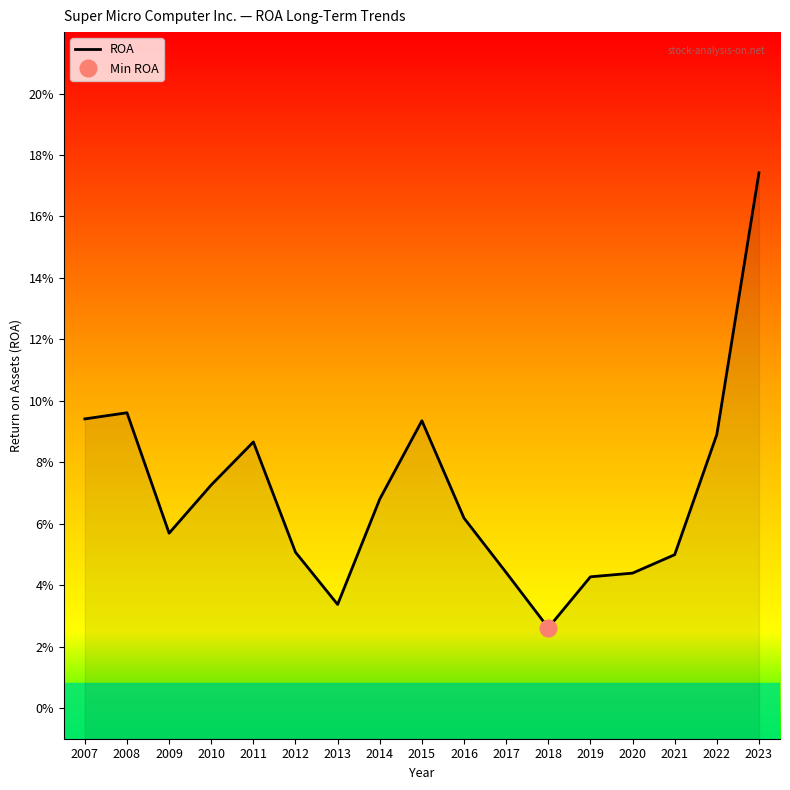

What is the difference between the maximum and minimum values?

0.1